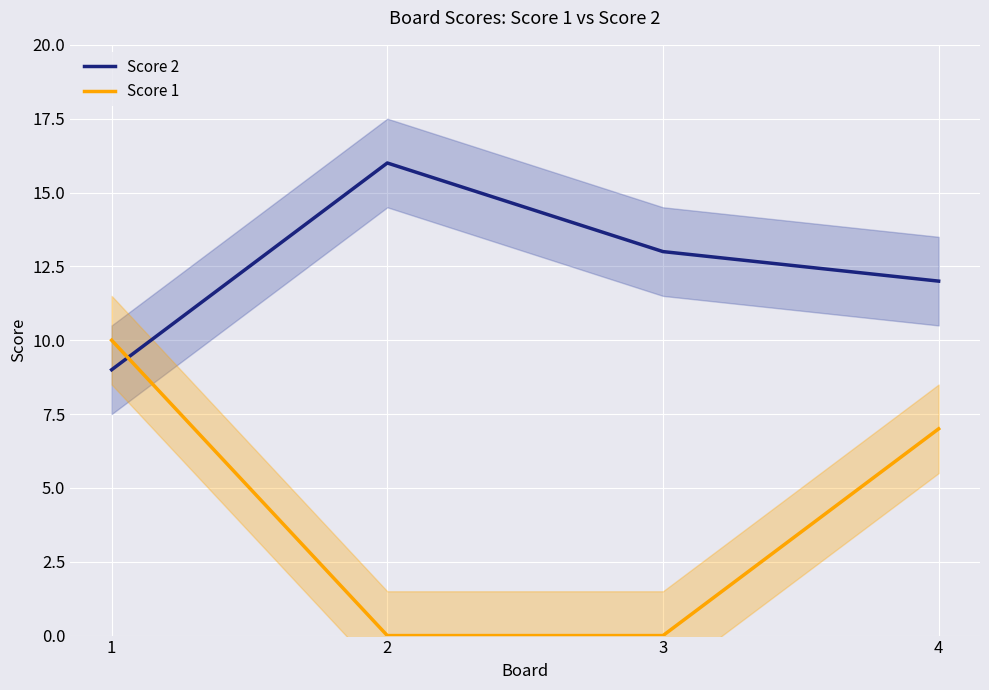

Which has a higher value, 1 or 4?

4